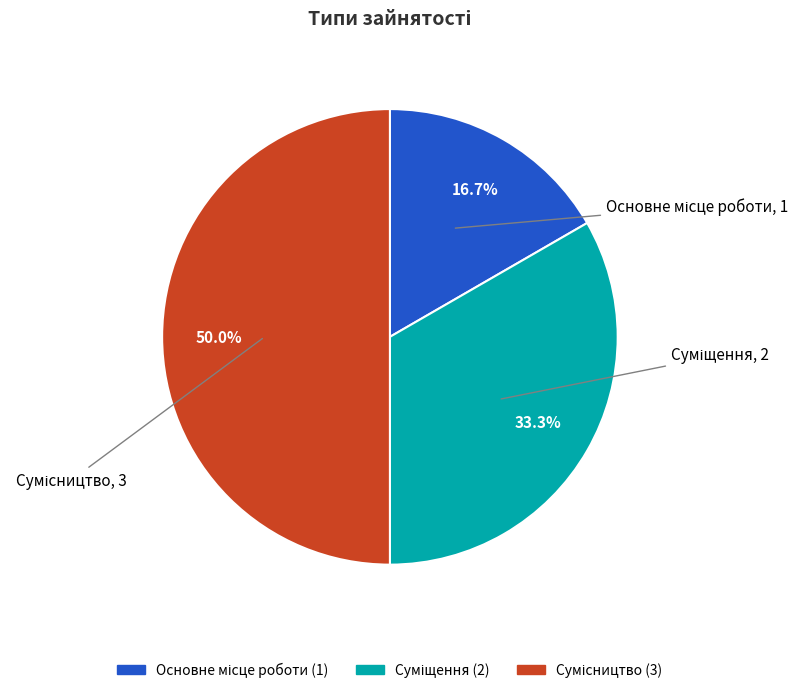

Which has a higher value, Основне місце роботи or Сумісництво?

Сумісництво